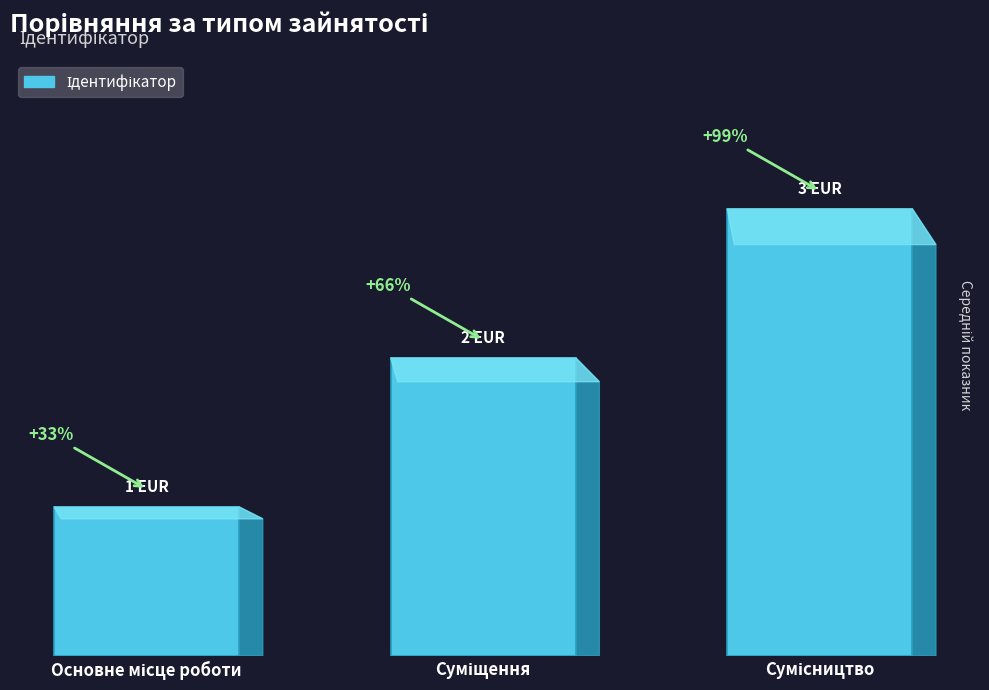

Count the values in the range 1 to 3.

3